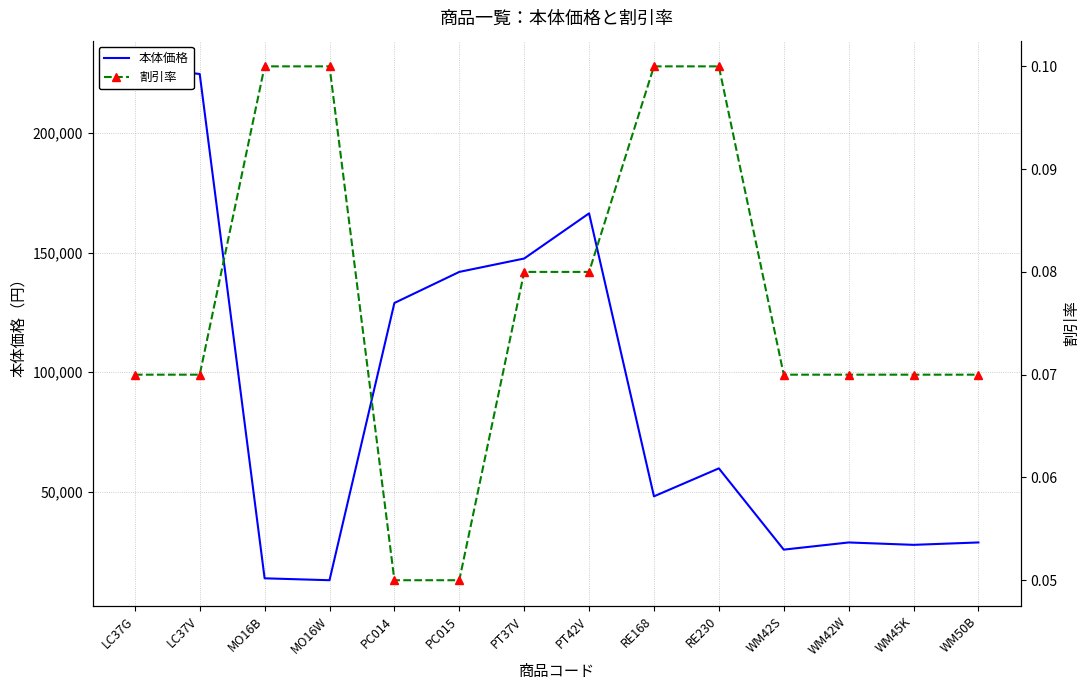

True or false: 本体価格 has a value of 23313.6 at MO16W.

False